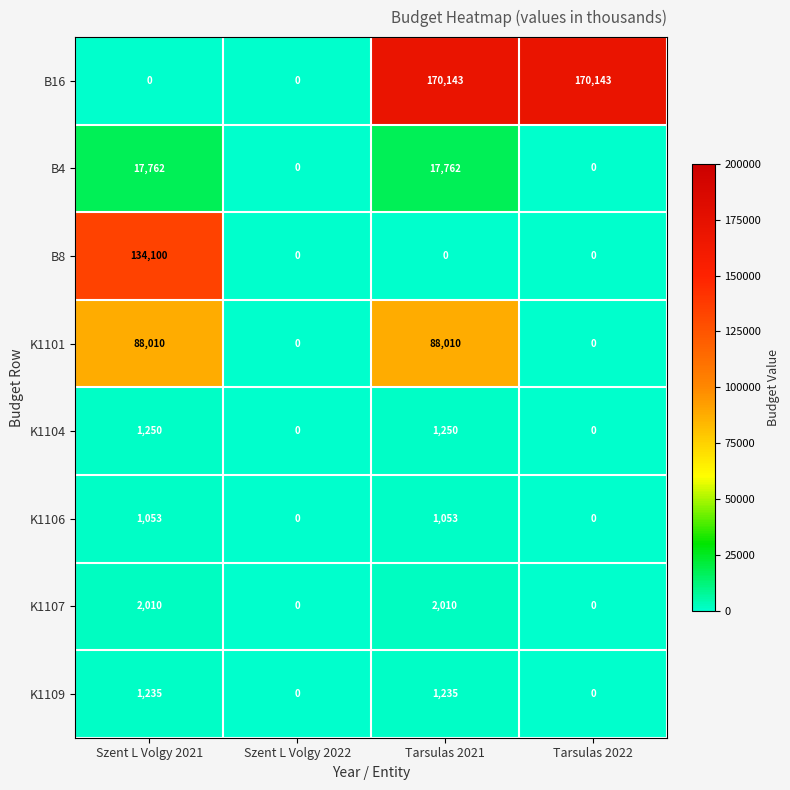

What is the spread (max minus min) of values at Szent L Volgy 2021?

134100